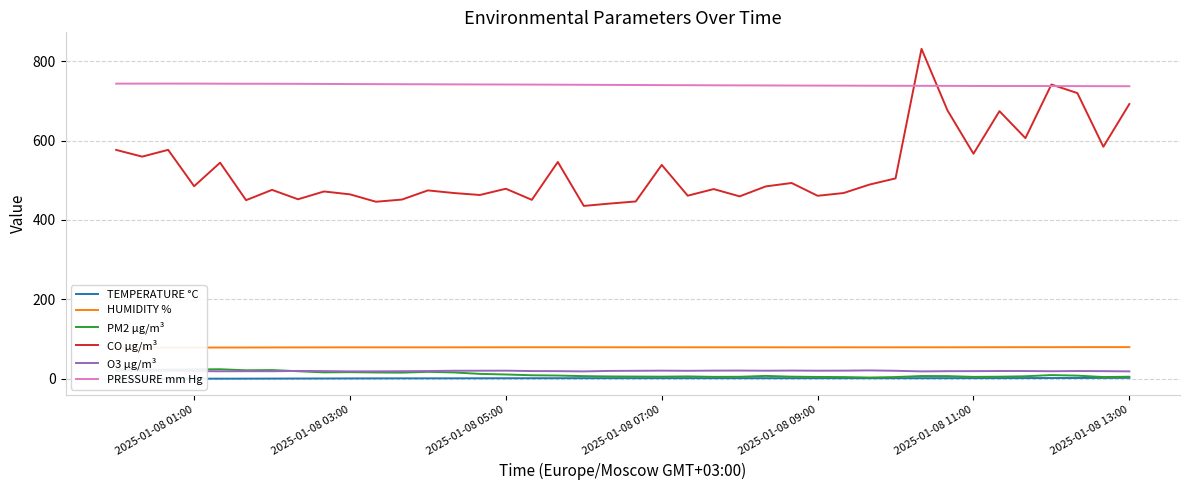

True or false: PM2 µg/m³ and PRESSURE mm Hg intersect in this chart.

False